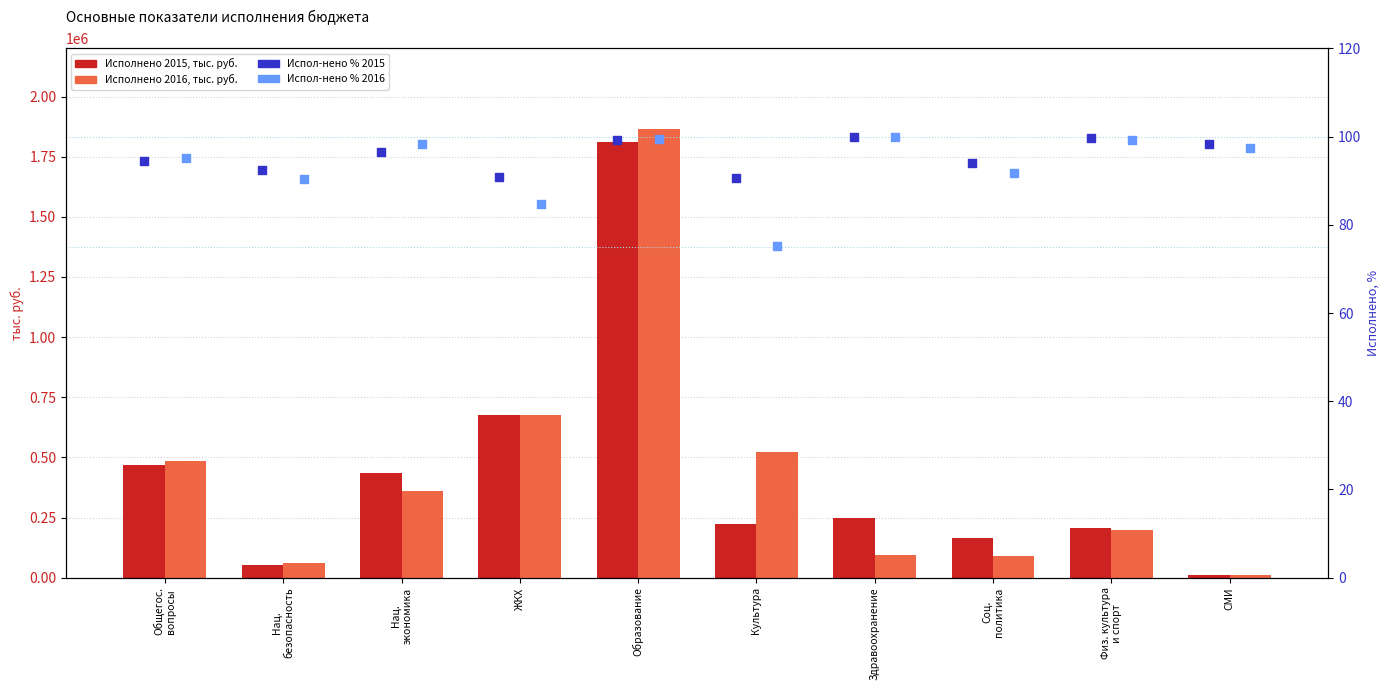

Which series has the widest spread of Y values?

Исполнено 2016, тыс. руб.